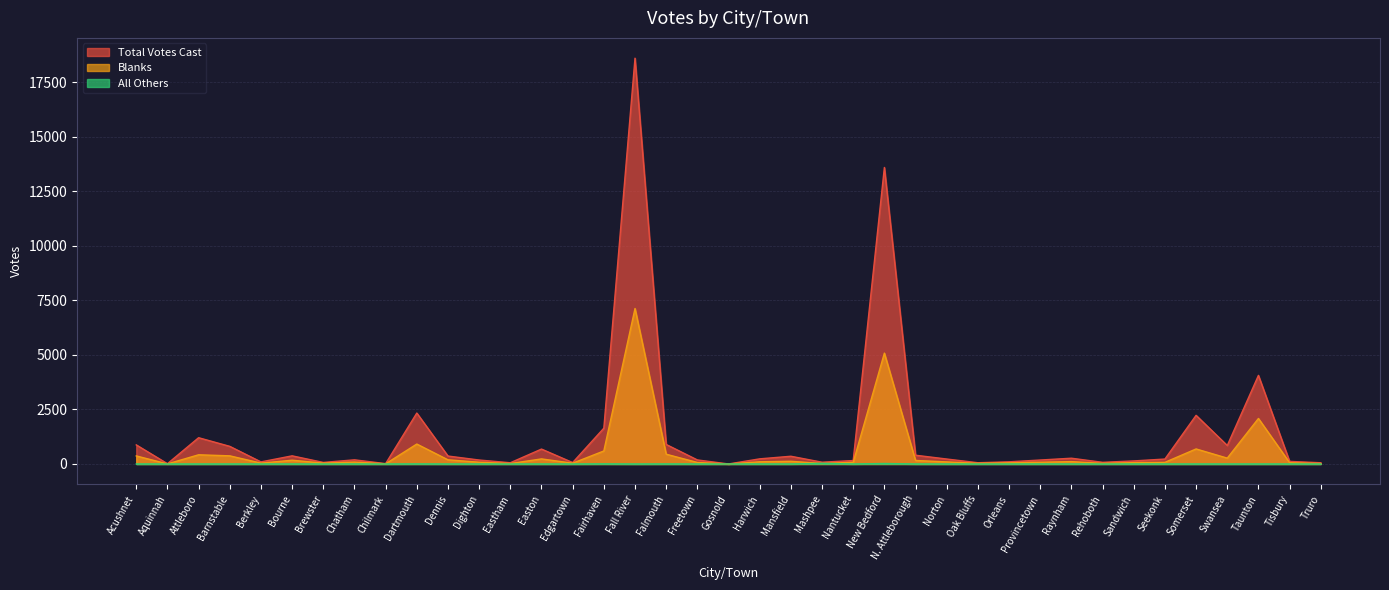

At which category does Edmund Dinis reach its first local valley?

Aquinnah